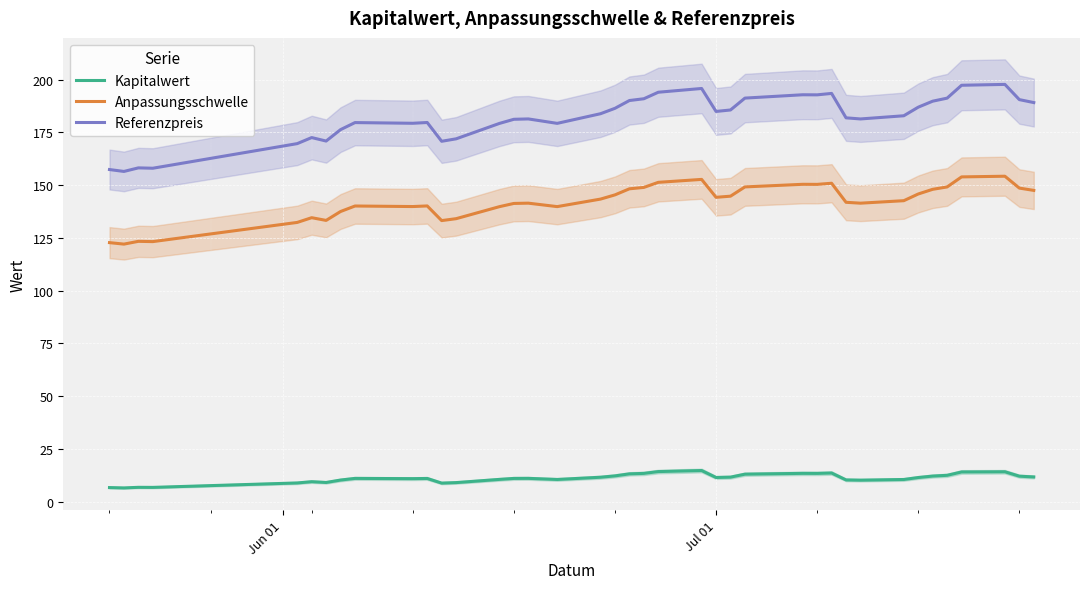

List the series in order of their overall mean, highest first.

Referenzpreis, Anpassungsschwelle, Kapitalwert